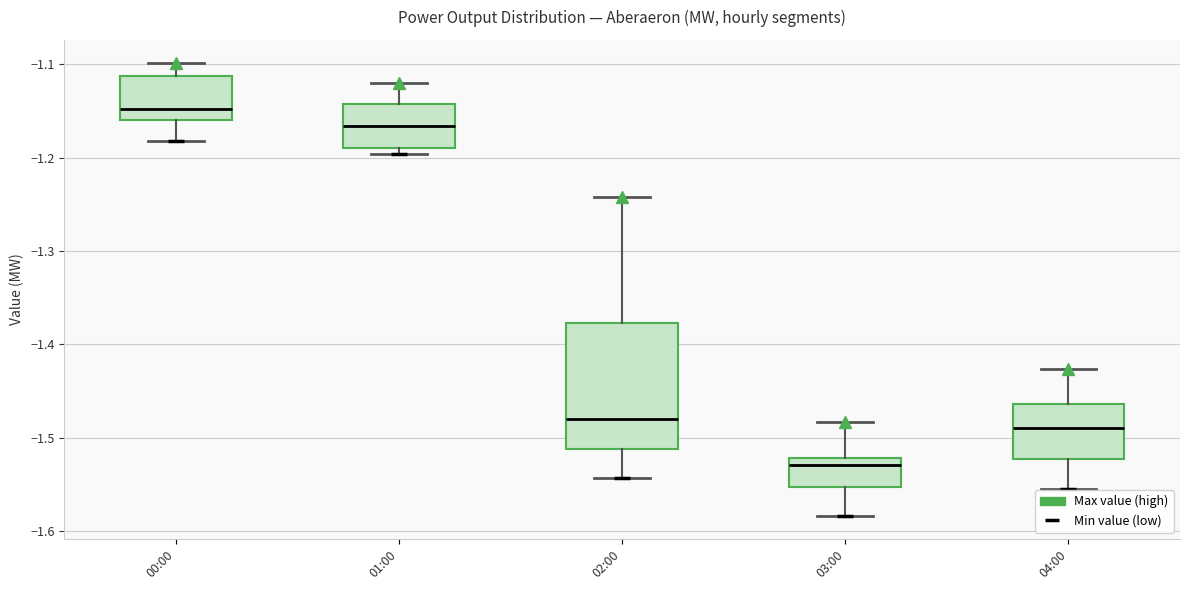

Comparing the boxes themselves (not the whiskers), which one is the tallest?

02:00